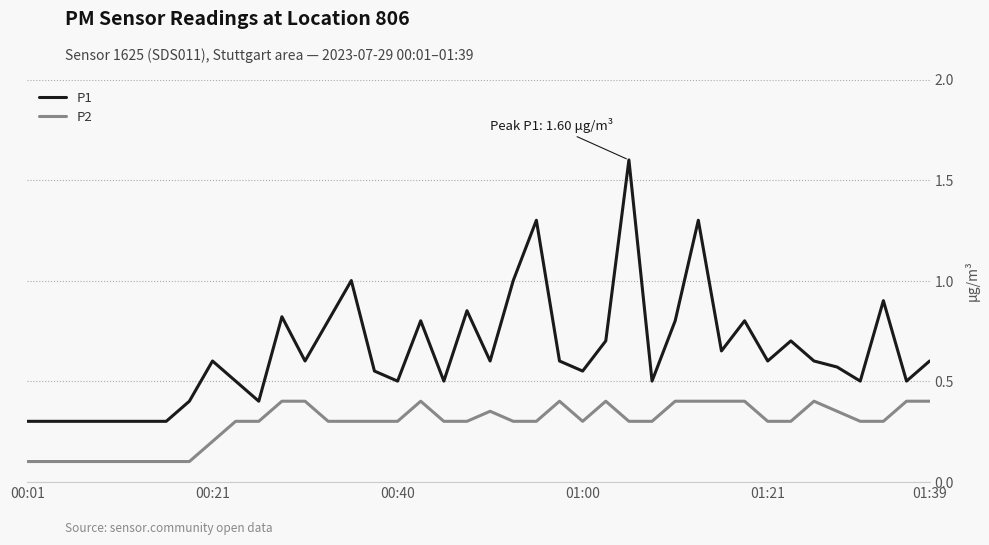

List the series in order of their overall mean, highest first.

P1, P2